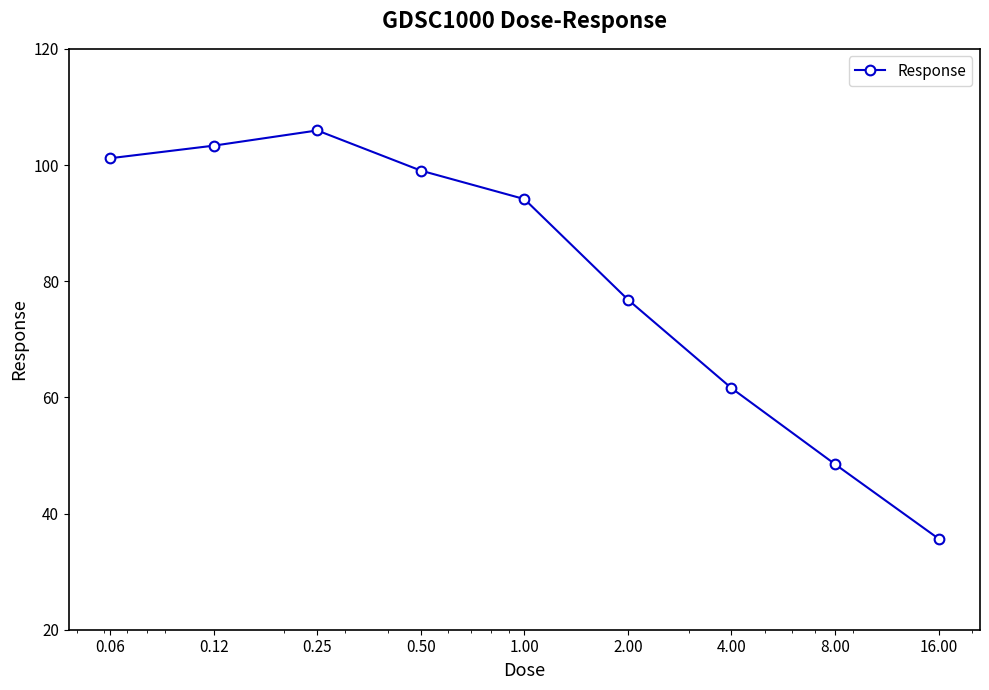

What is the value of the 8th point from the left?

48.5